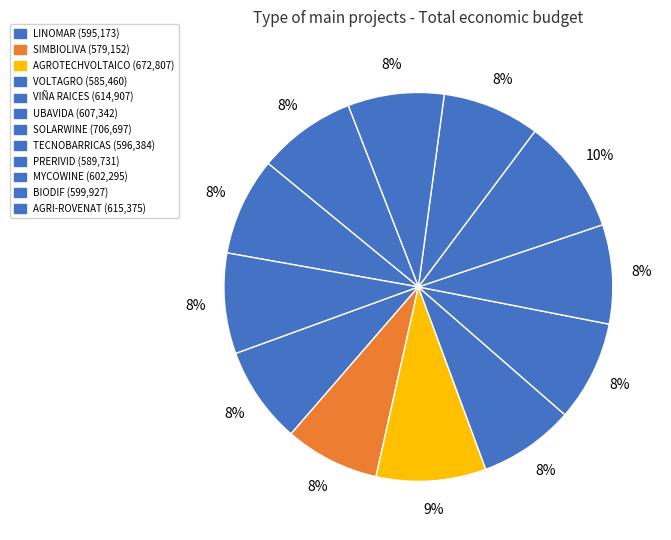

What is the smallest slice in the pie chart?

SIMBIOLIVA